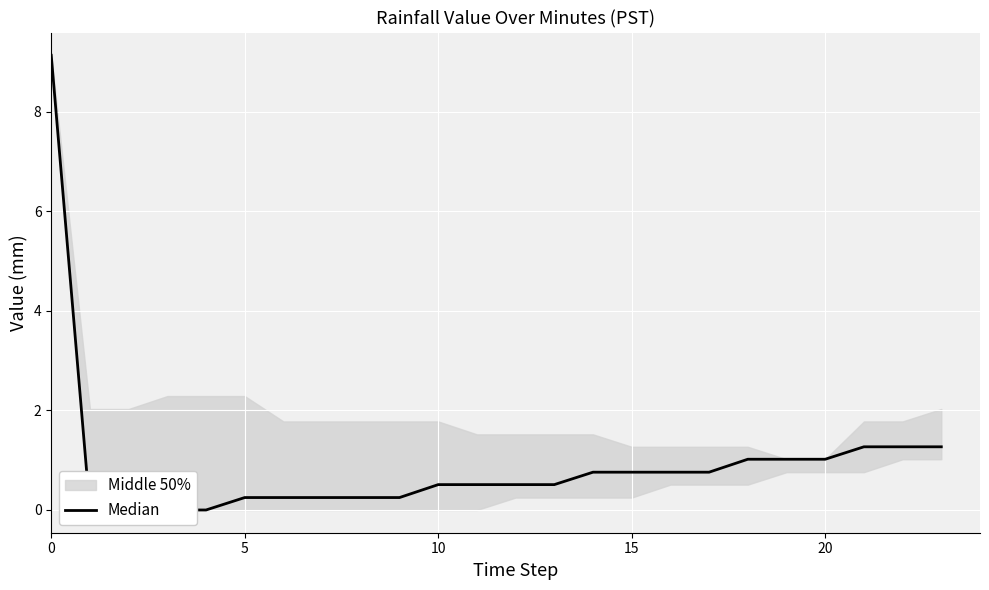

Read the value at 15.

0.8